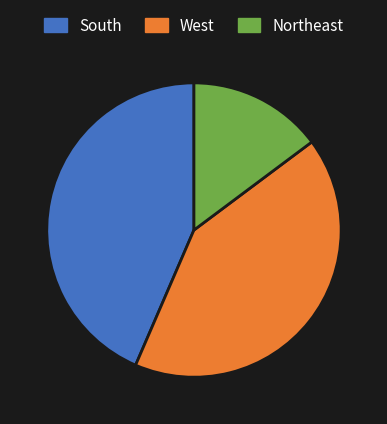

Does any single category account for the majority?

No